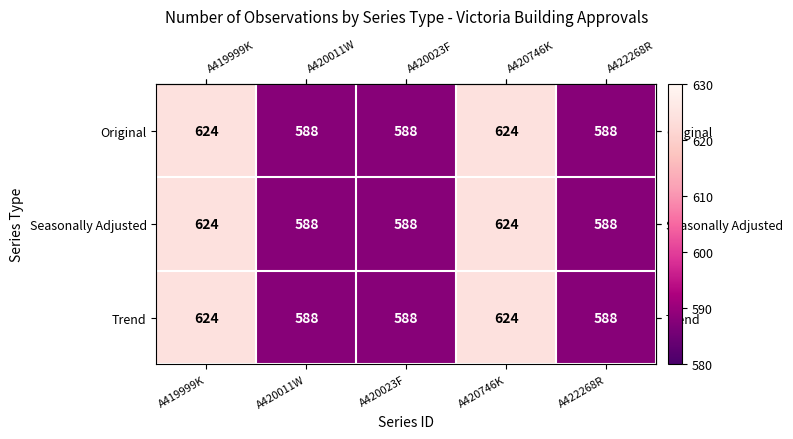

What is the total value across all series at A419999K?

1872